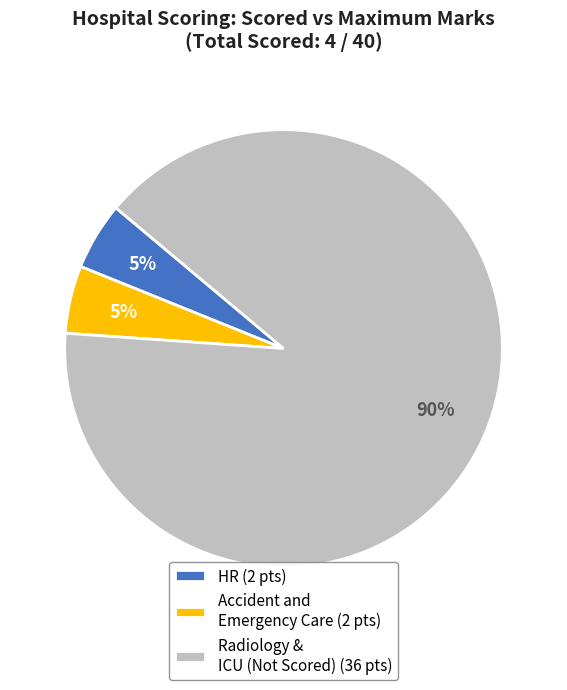

Approximately how many times larger is the value at Radiology & ICU (Not Scored) (36 pts) compared to Accident and Emergency Care (2 pts)?

18.0